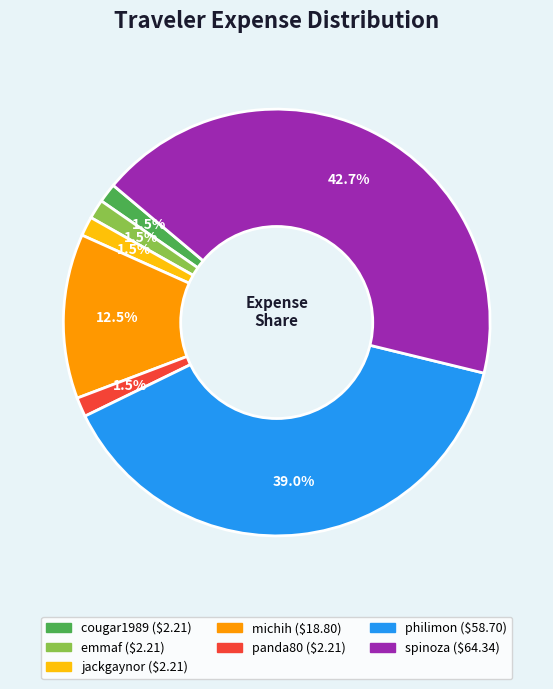

Is it true that jackgaynor is 14% of the pie?

False